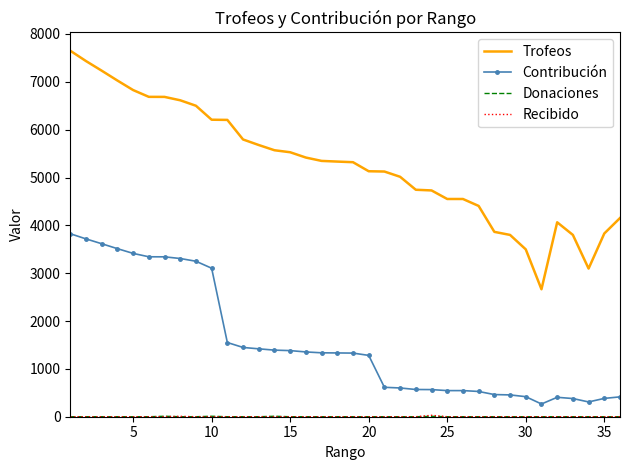

What is the maximum value for Trofeos?

7650